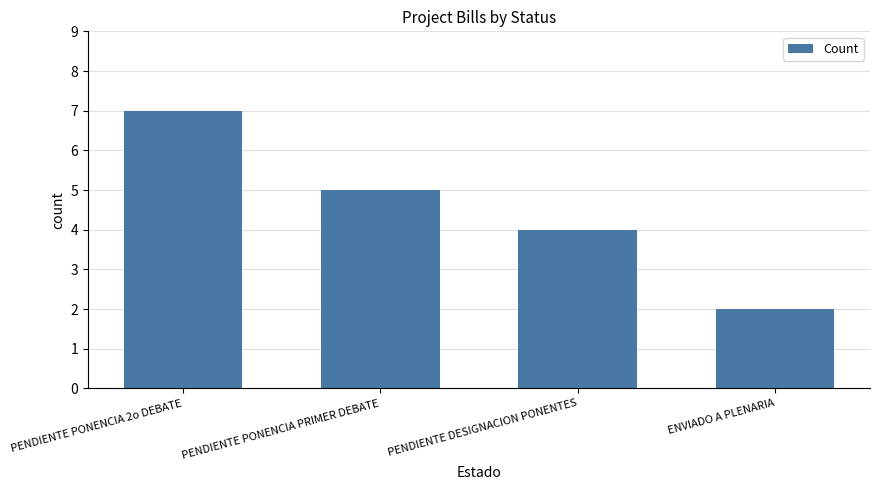

What is the smallest value displayed?

2